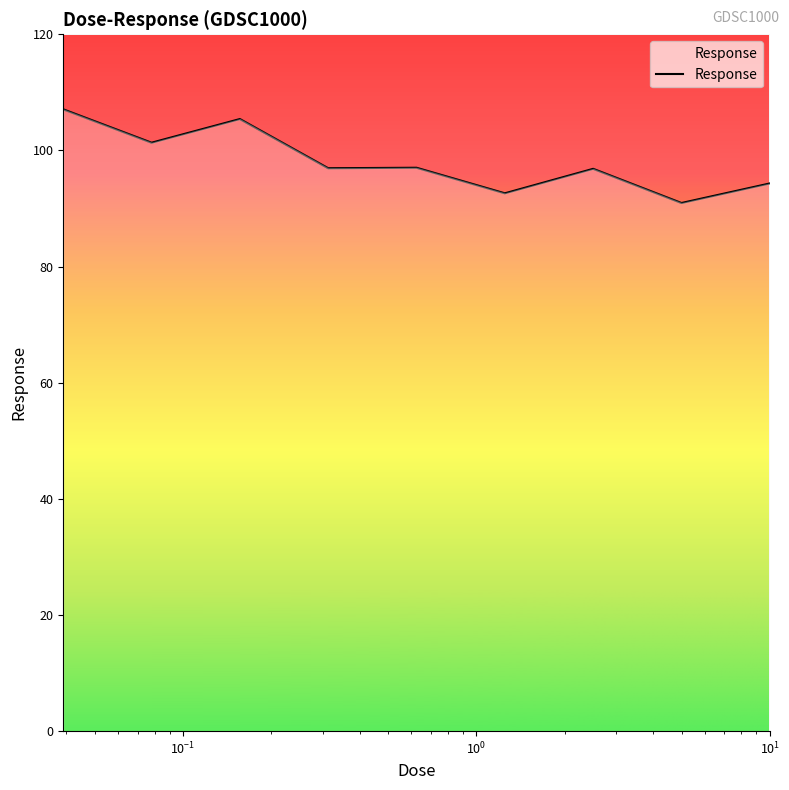

What is the difference between the maximum and minimum values?

16.1